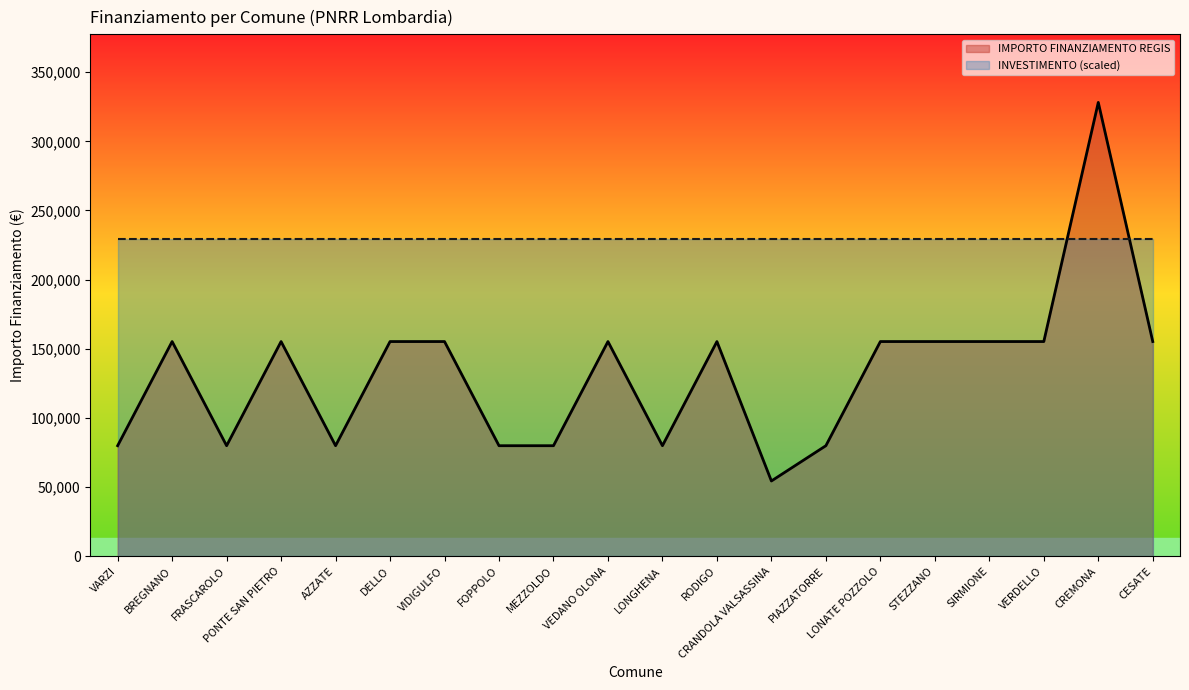

Which label corresponds to the largest value in the chart?

CREMONA